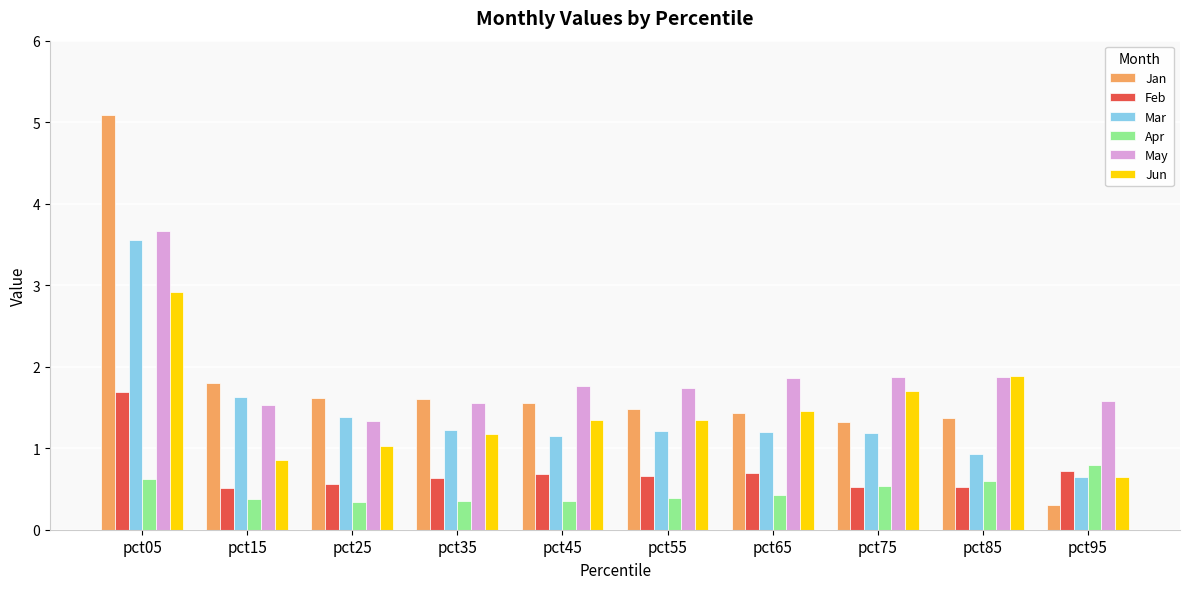

Does the chart contain stacked bars?

No